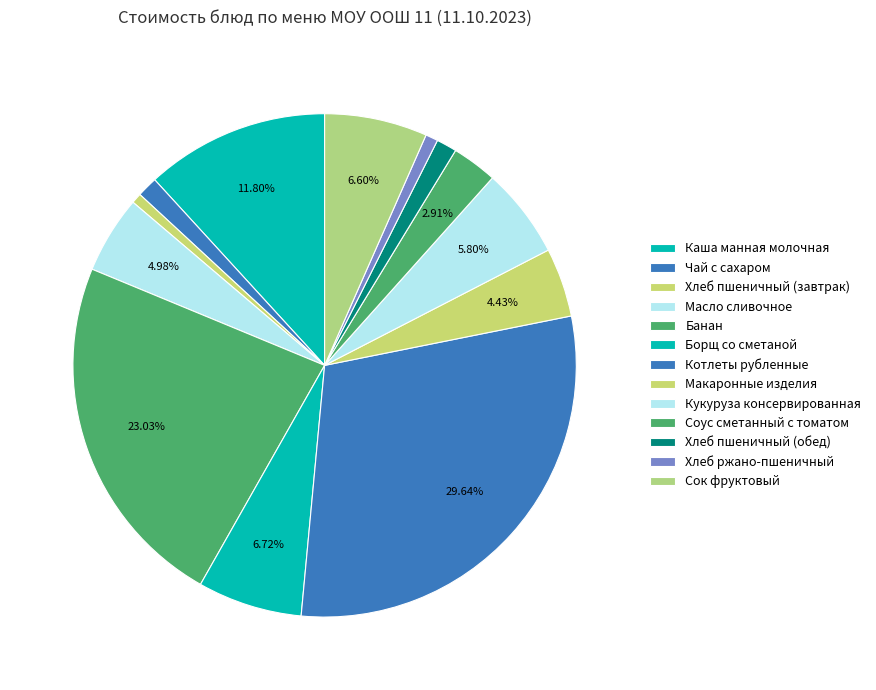

What is the ratio of the value at Банан to the value at Макаронные изделия?

5.2